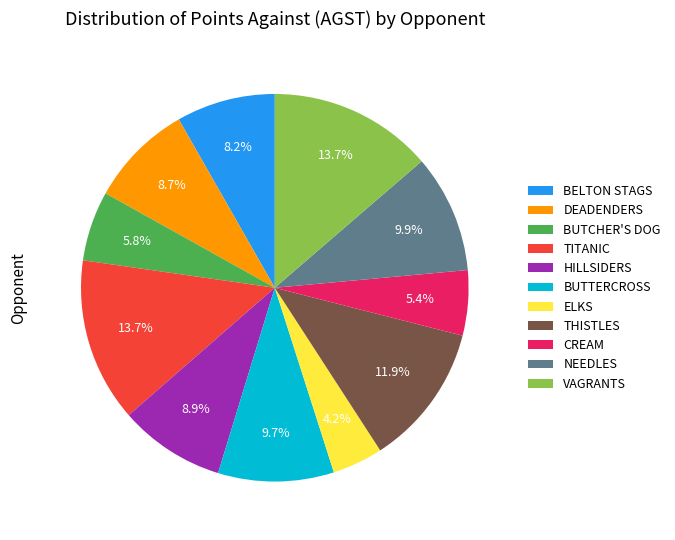

To the nearest percent, what percentage of the pie is BUTCHER'S DOG?

6%